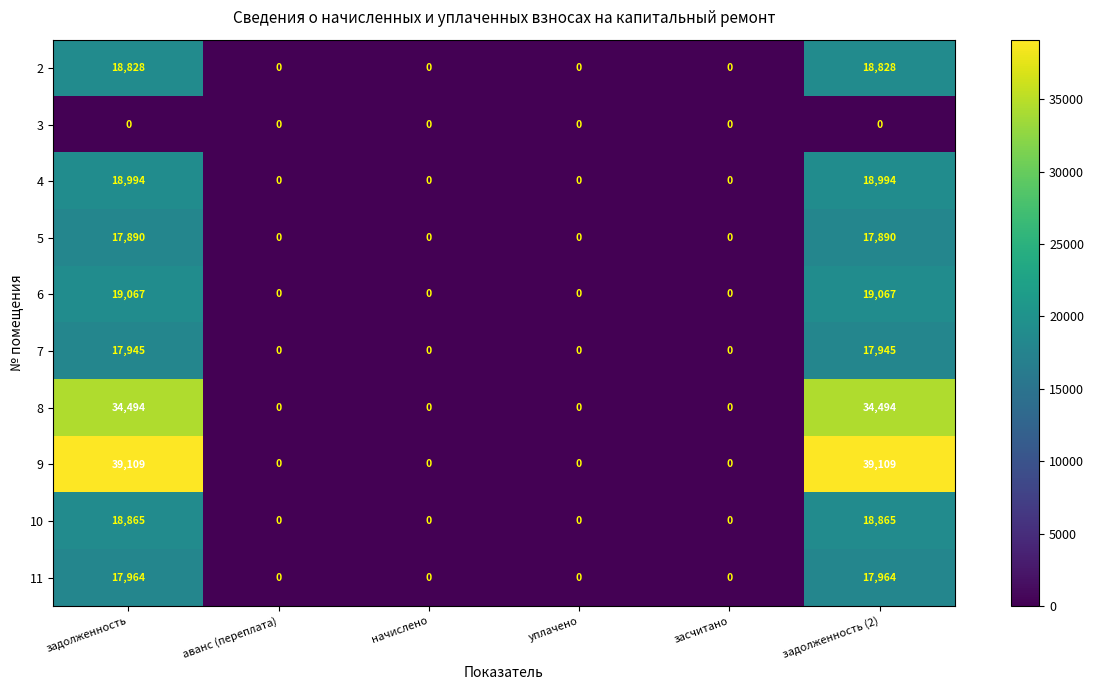

Is it true that 11 equals 0 at уплачено?

True